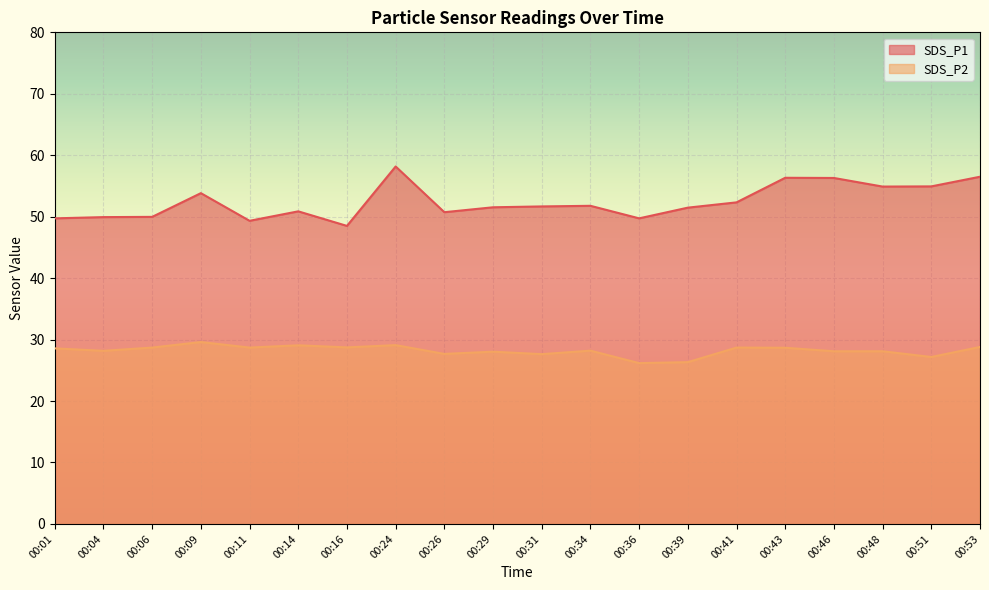

How many values in the SDS_P1 series are below 51?

8